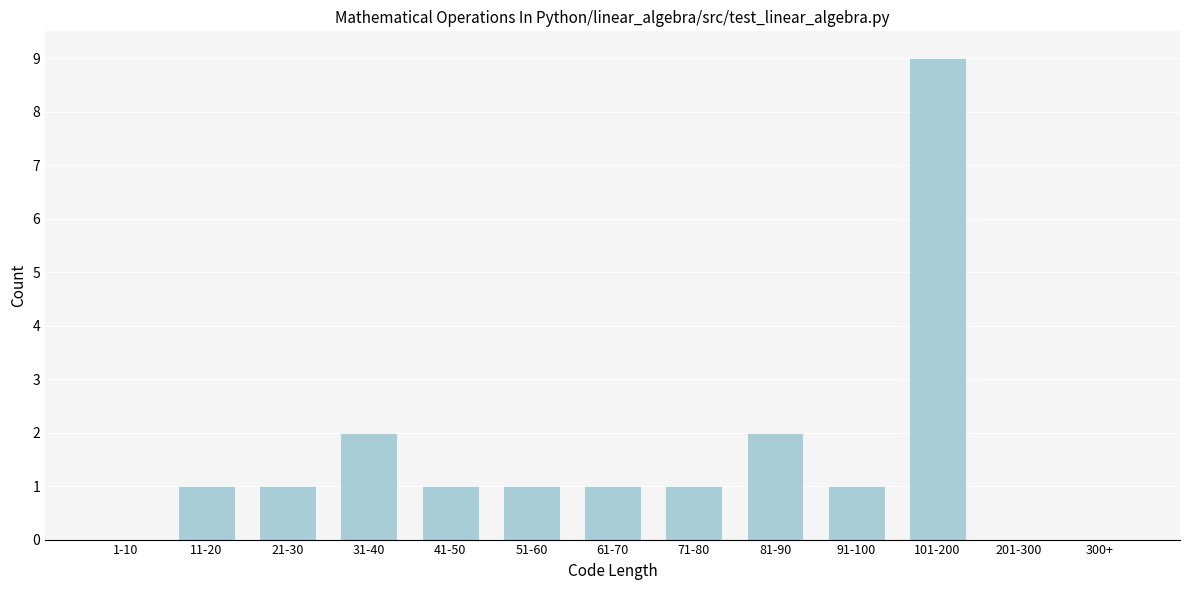

Reading right to left, extract all data points from this chart.

300+=0	201-300=0	101-200=9	91-100=1	81-90=2	71-80=1	61-70=1	51-60=1	41-50=1	31-40=2	21-30=1	11-20=1	1-10=0